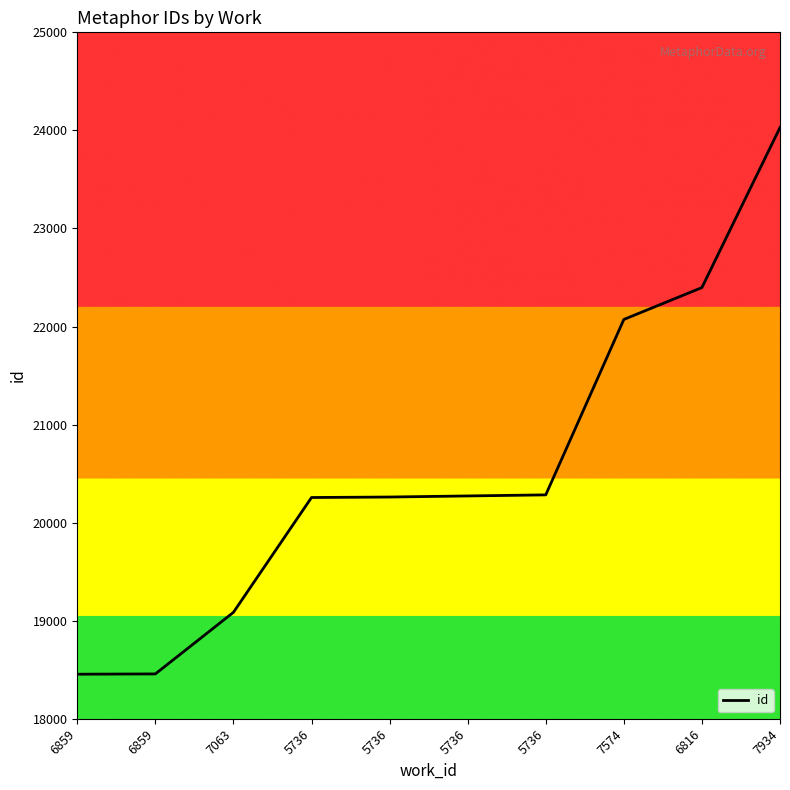

What is the approximate value at 7063, to the nearest 100?

19100